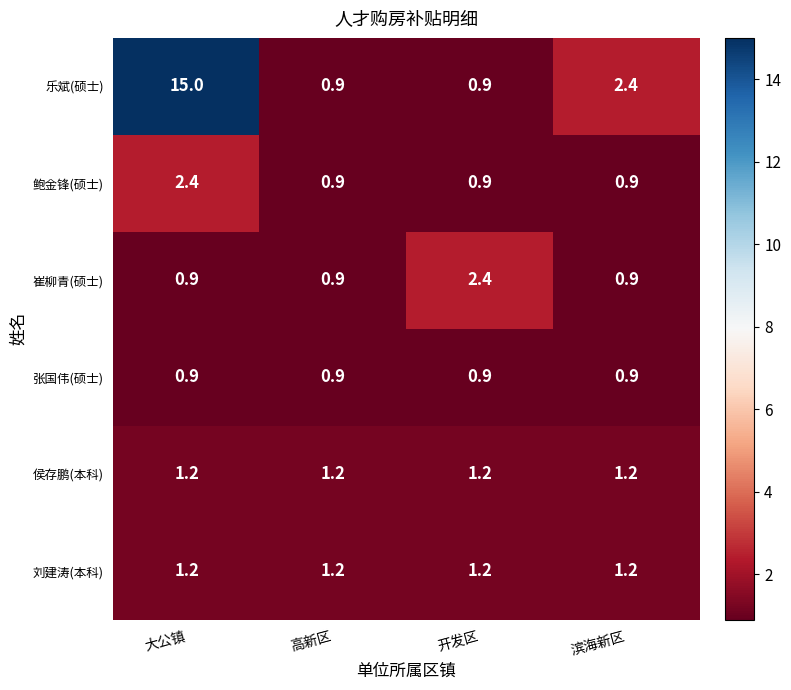

What value does the 乐斌(硕士) series have at 开发区?

0.9